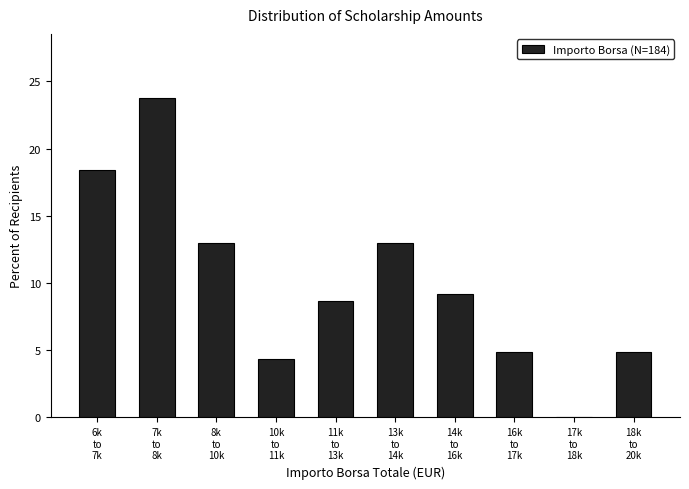

What is the maximum value shown in the chart?

23.8